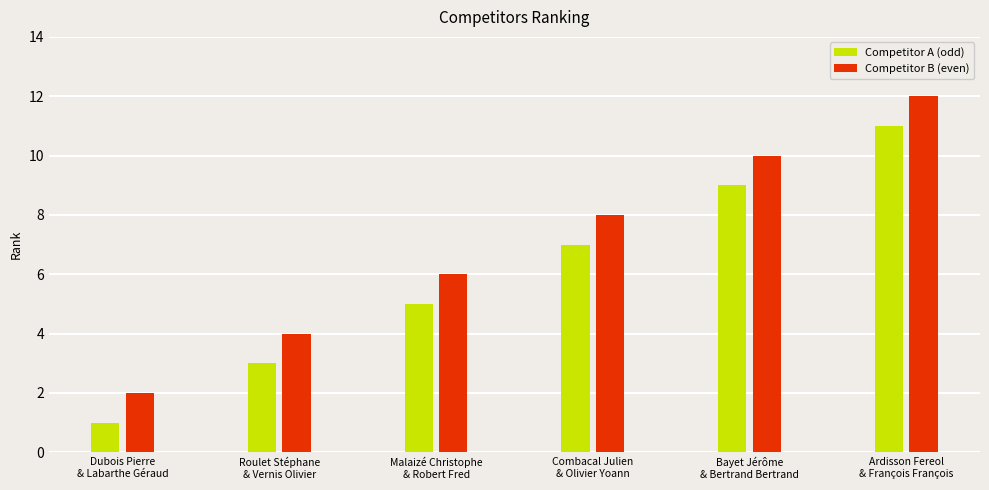

How many values in the Competitor B (even) series are below 8?

3